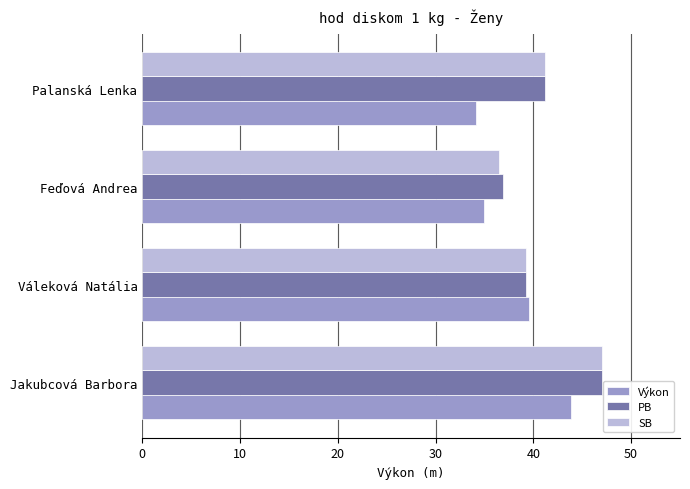

What is the minimum value shown in the chart?

34.1